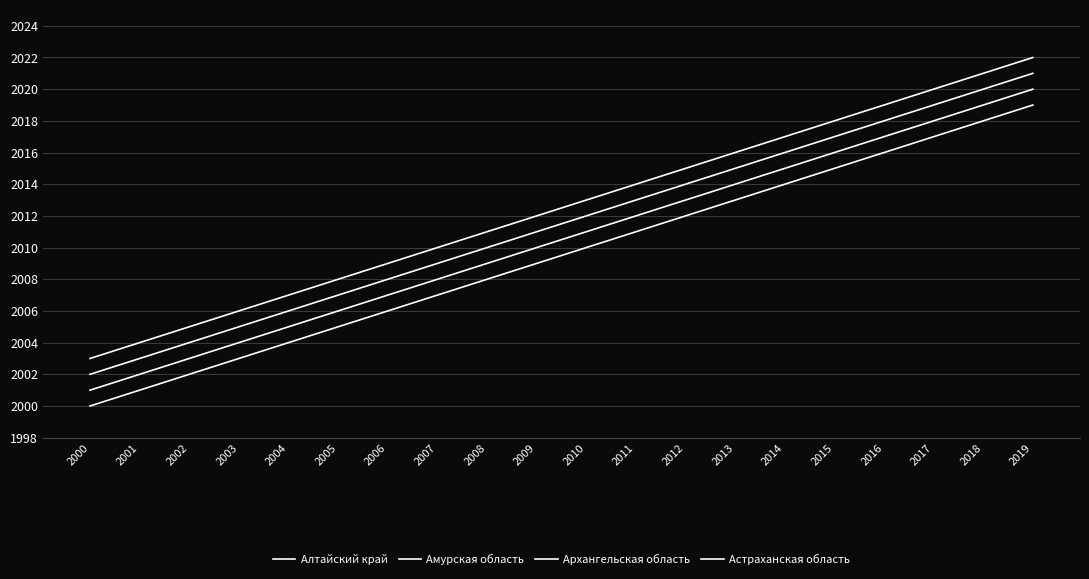

What is the difference between the Архангельская область values at 2015 and 2002?

13